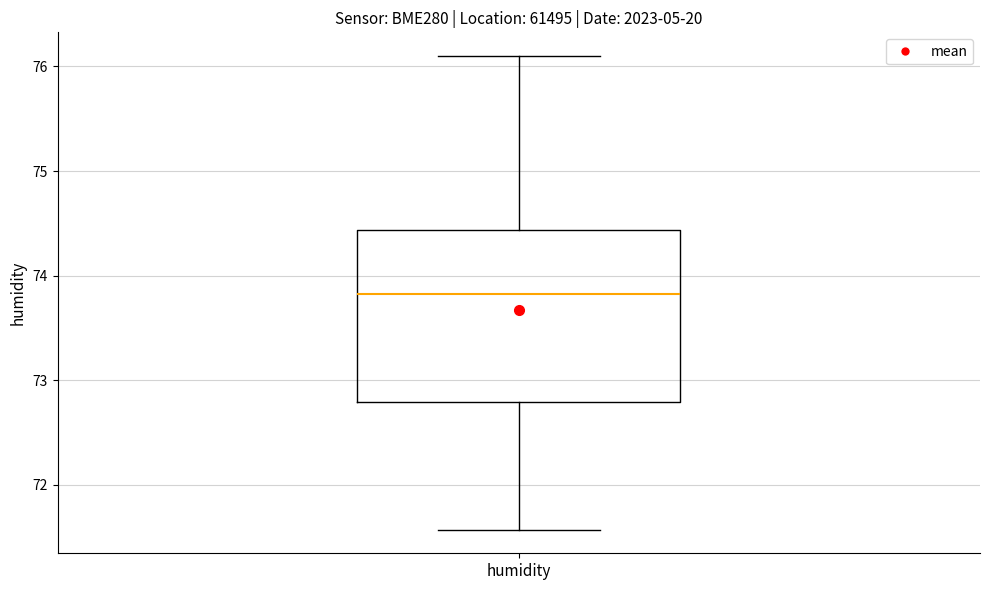

Read this box plot against the y-axis: the position of the median line, the range covered by the box, and the ends of both whiskers. The values are not printed on the chart, so give them approximately, as read against the axis.

median 73.8, box 72.8 to 74.4, whiskers 71.6 to 76.1